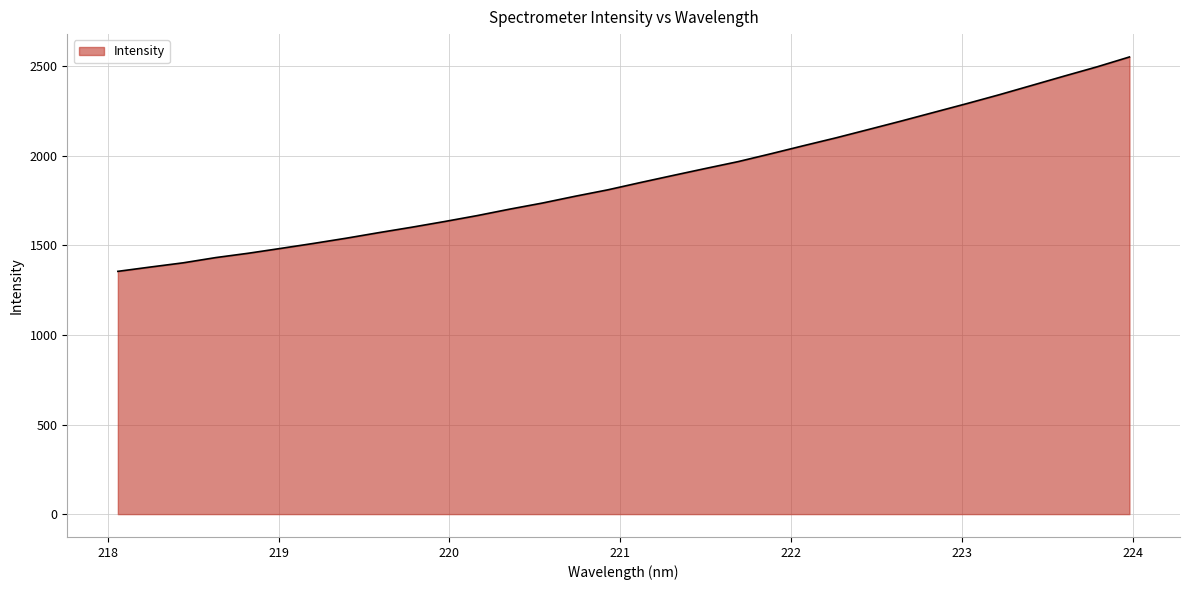

What is the difference between the maximum and minimum values?

1196.7